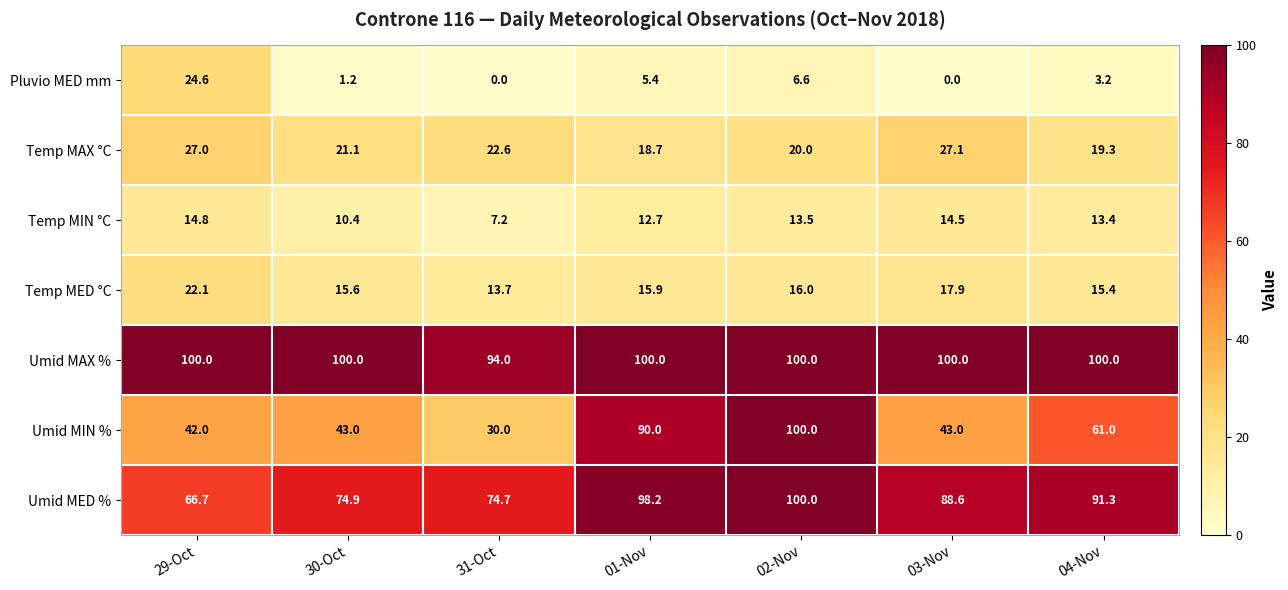

The value of Pluvio MED mm at 31-Oct is 0.0. True or false?

True